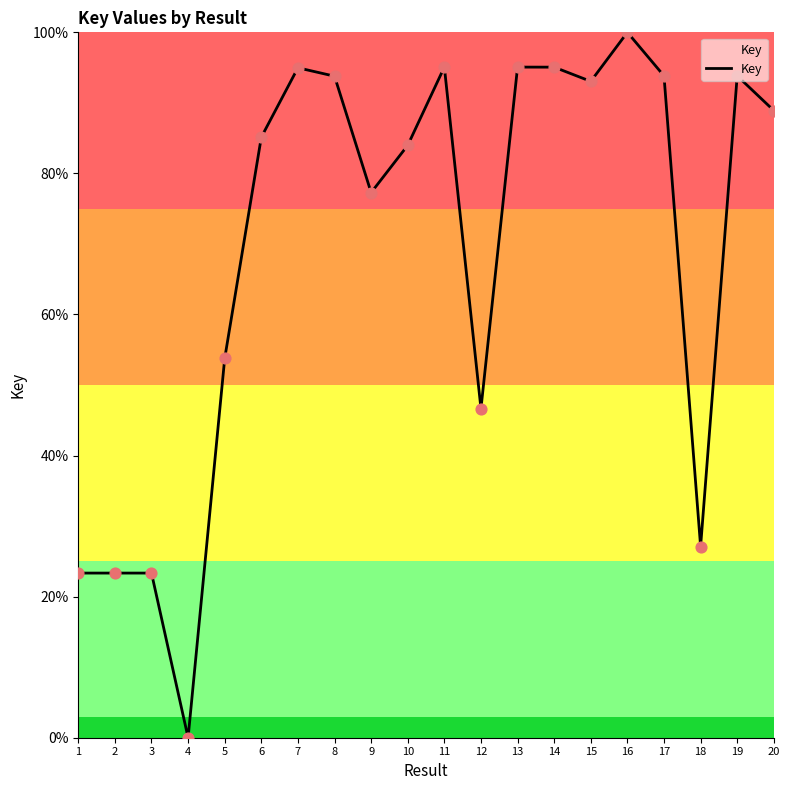

Which has a higher value, 15 or 1?

15